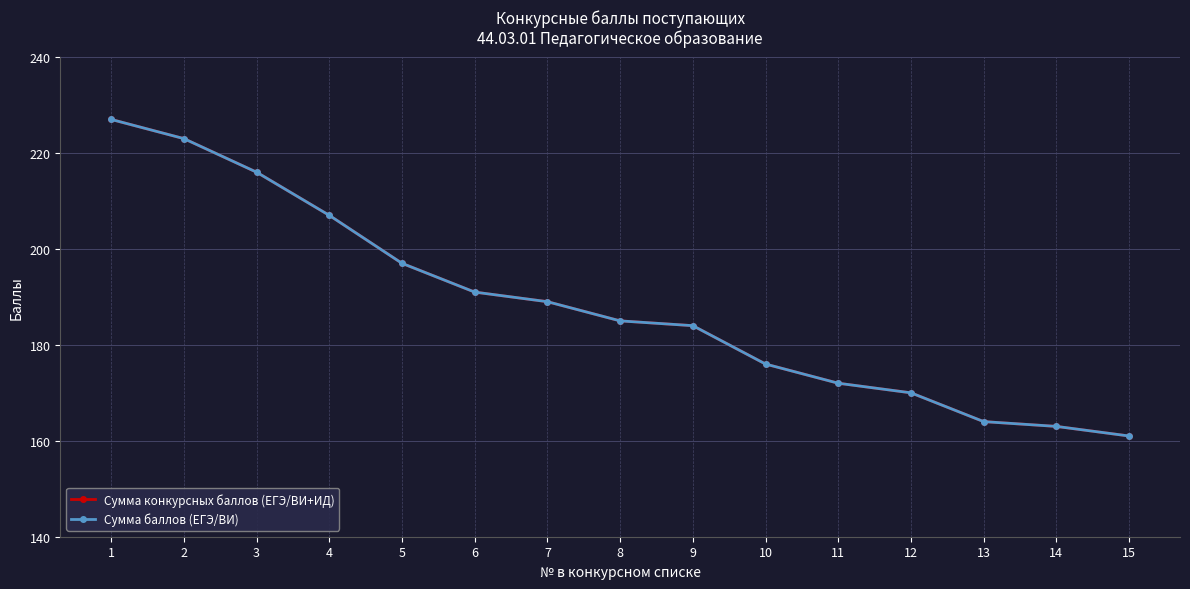

True or false: Сумма баллов (ЕГЭ/ВИ) and Сумма конкурсных баллов (ЕГЭ/ВИ+ИД) cross at least once.

False